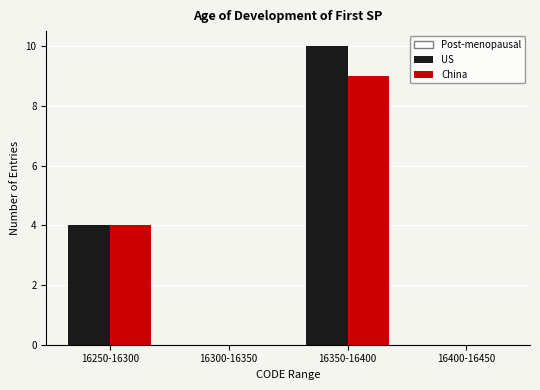

Reading left to right, extract all data points from this chart.

US: 16250-16300=4	16300-16350=0	16350-16400=10	16400-16450=0
China: 16250-16300=4	16300-16350=0	16350-16400=9	16400-16450=0